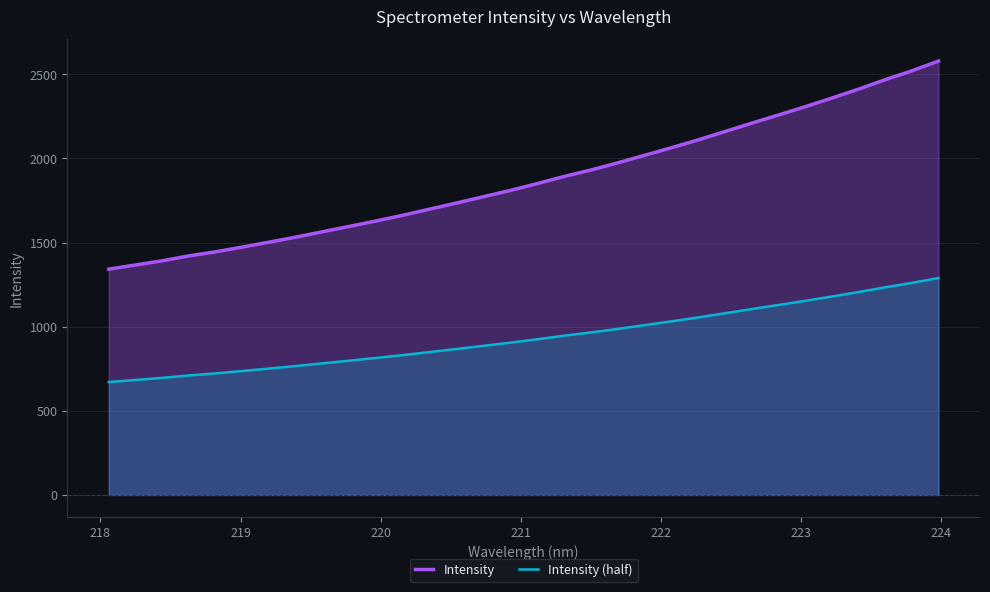

List the series in order of their overall mean, lowest first.

Intensity (half), Intensity